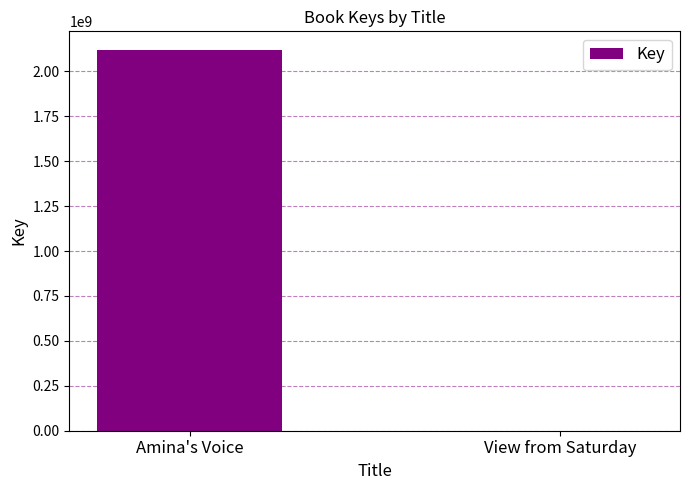

What is the greatest value displayed?

2117282437